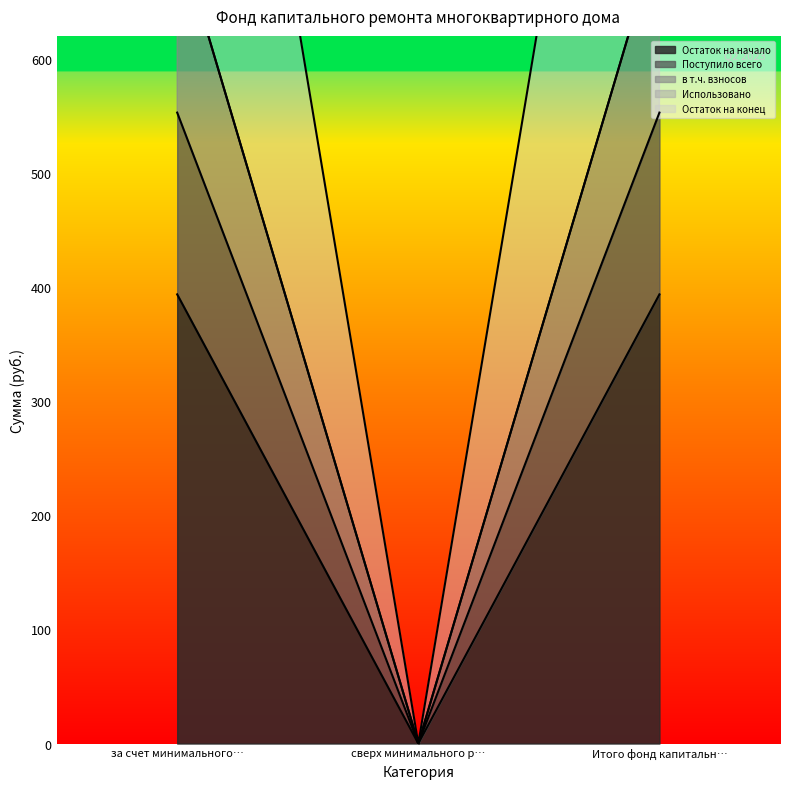

The value of Остаток на начало at Итого фонд капитальн… is 672.8. True or false?

False